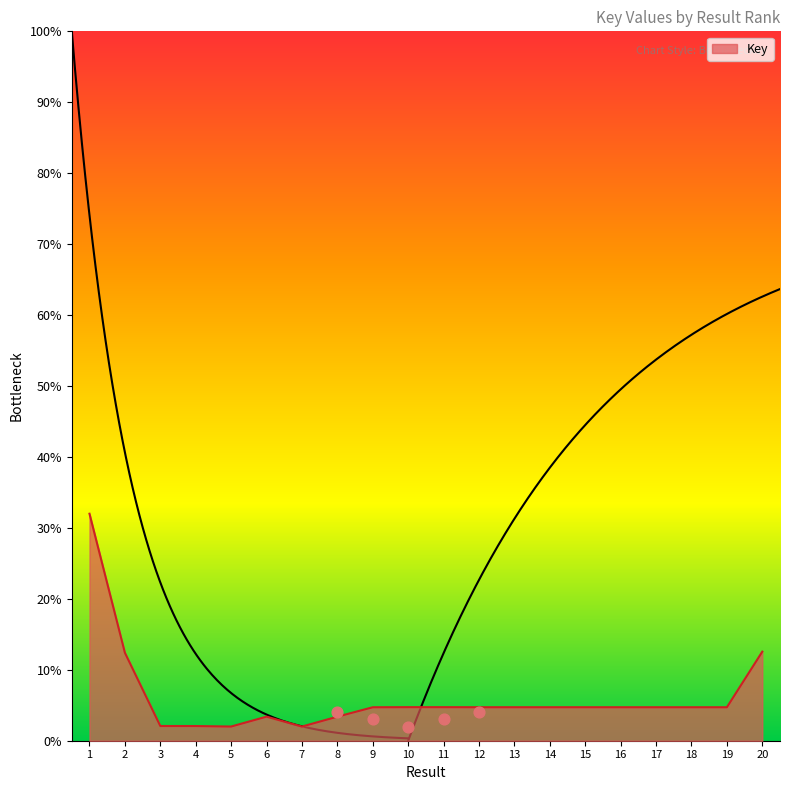

What is the change in value from 2 to 10?

-7.7